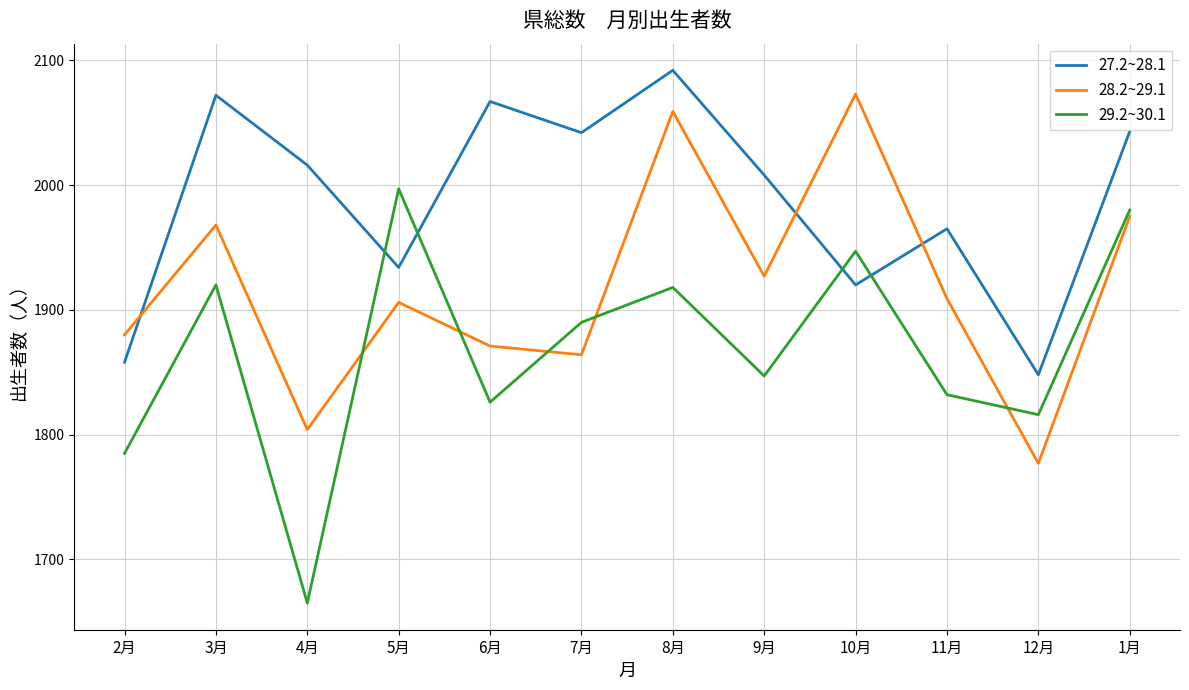

After their last crossing, which series has the higher values: 28.2~29.1 or 29.2~30.1?

29.2~30.1